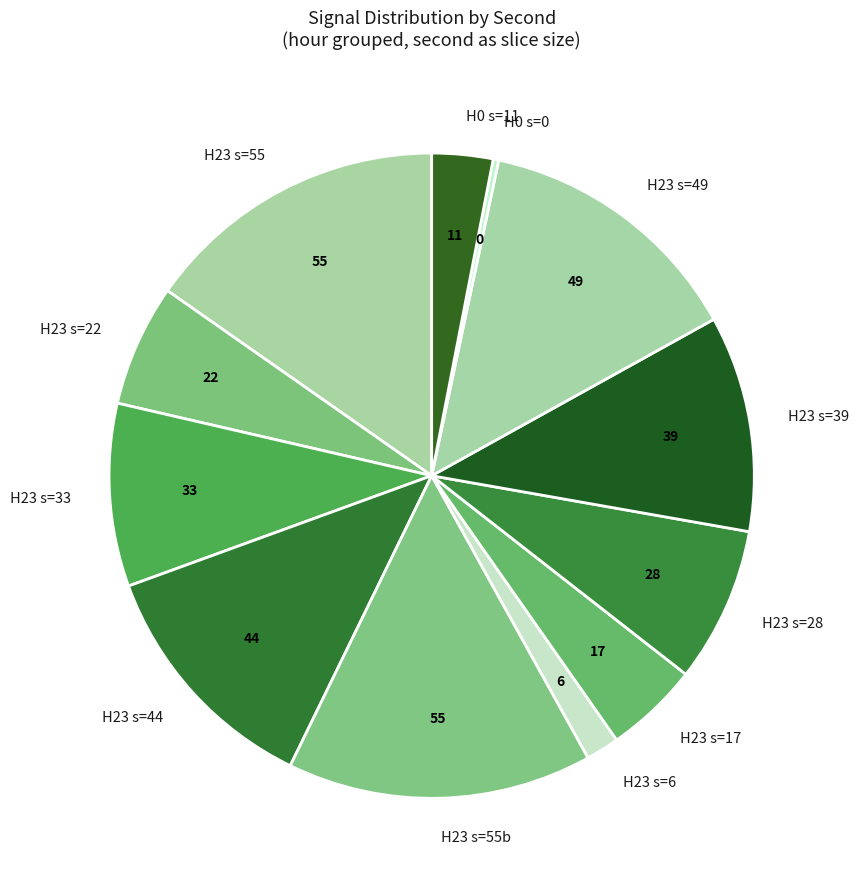

Is there any slice that represents more than half of the pie?

No